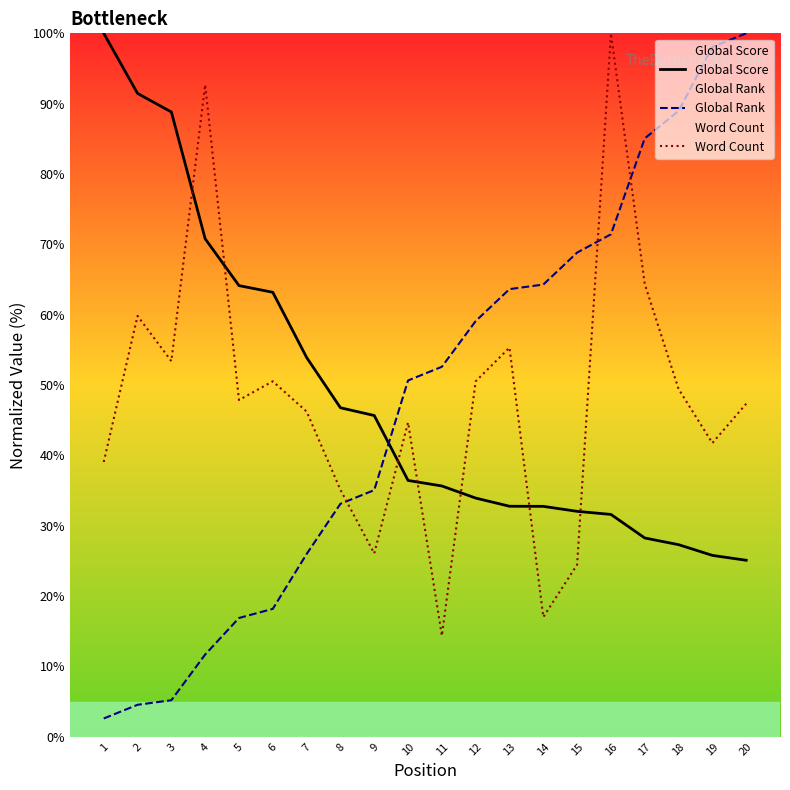

What is the value of the Global Score point at the 16th from the left?

31.6